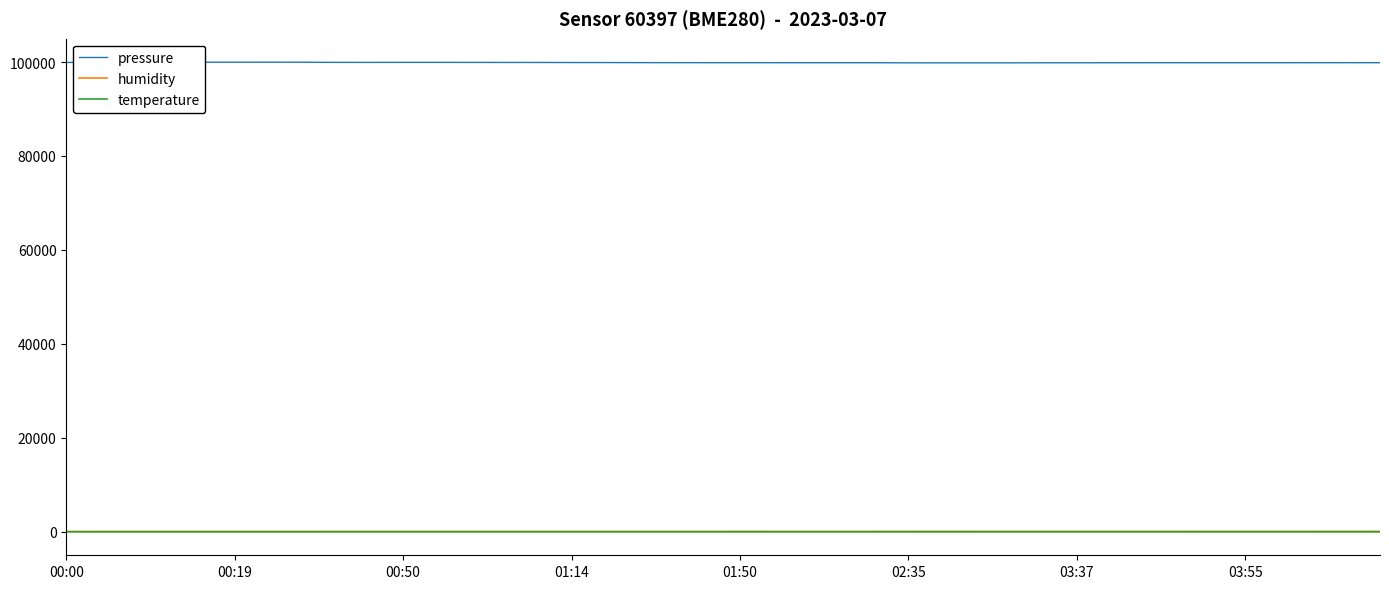

Which series has the largest range (max minus min)?

pressure